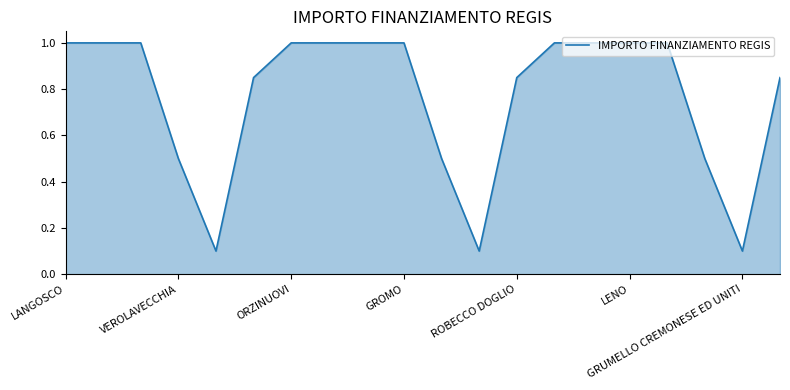

What is the greatest value displayed?

1.0